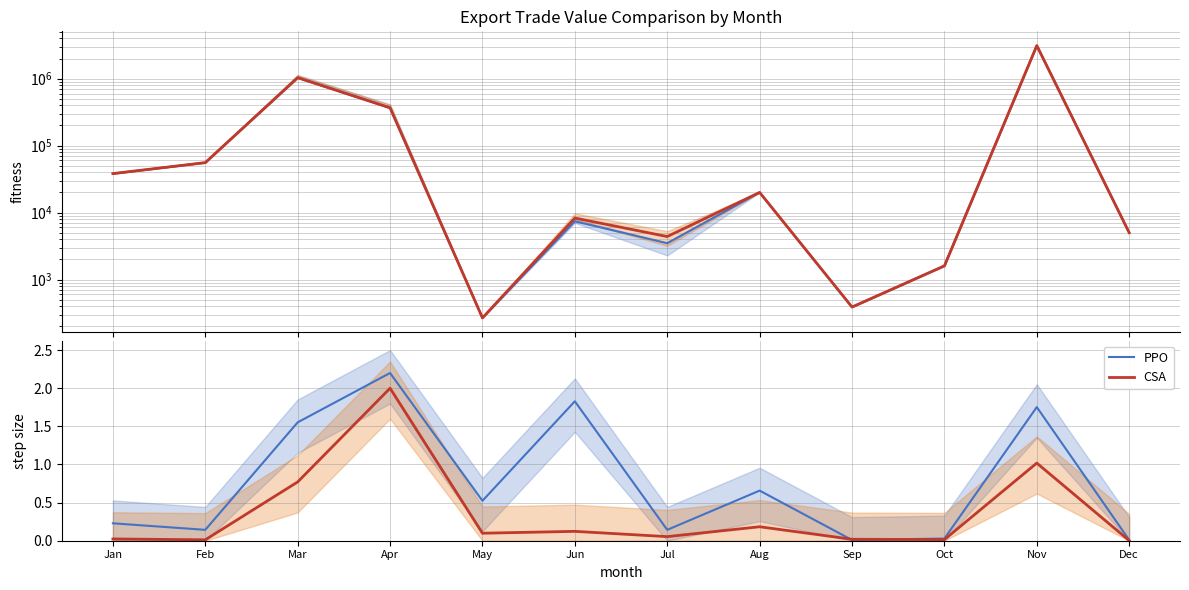

The CSA series shows 0.0 at Dec. True or false?

True